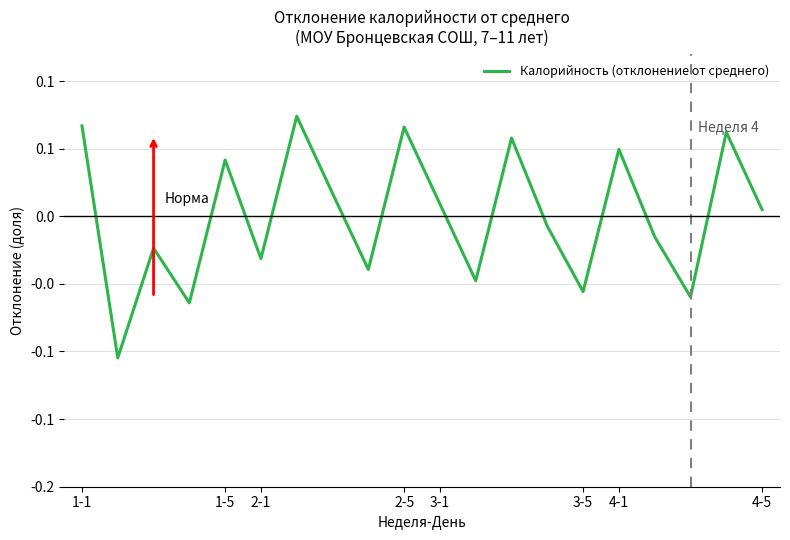

How many interior local valleys (lower than both neighbors) does the data have?

7